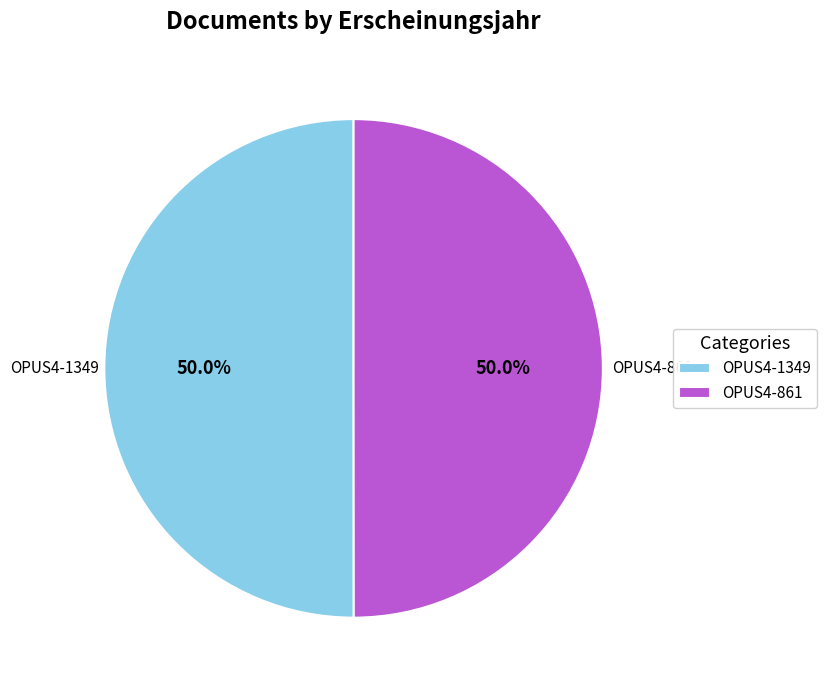

Is the sum of OPUS4-861 and OPUS4-1349 greater than half?

Yes